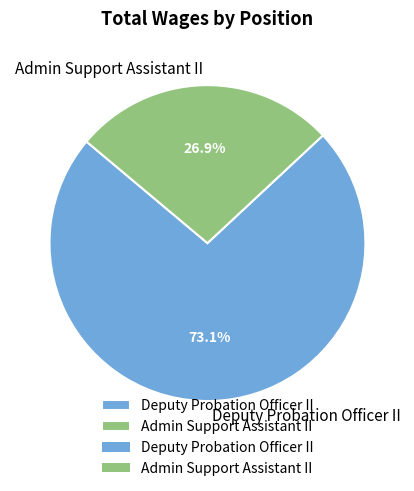

How many slices are in this pie chart?

2